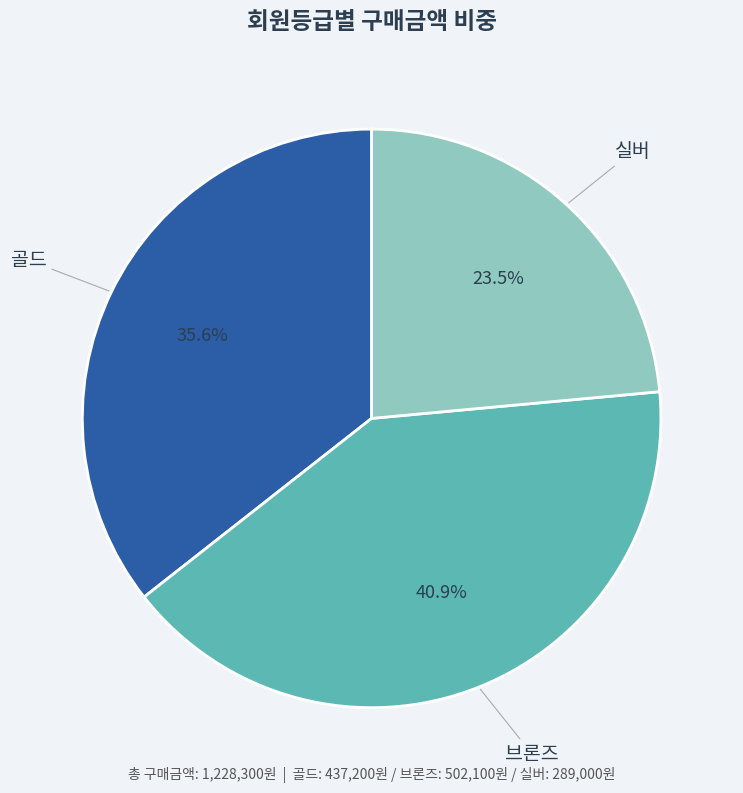

Is there any slice that represents more than half of the pie?

No